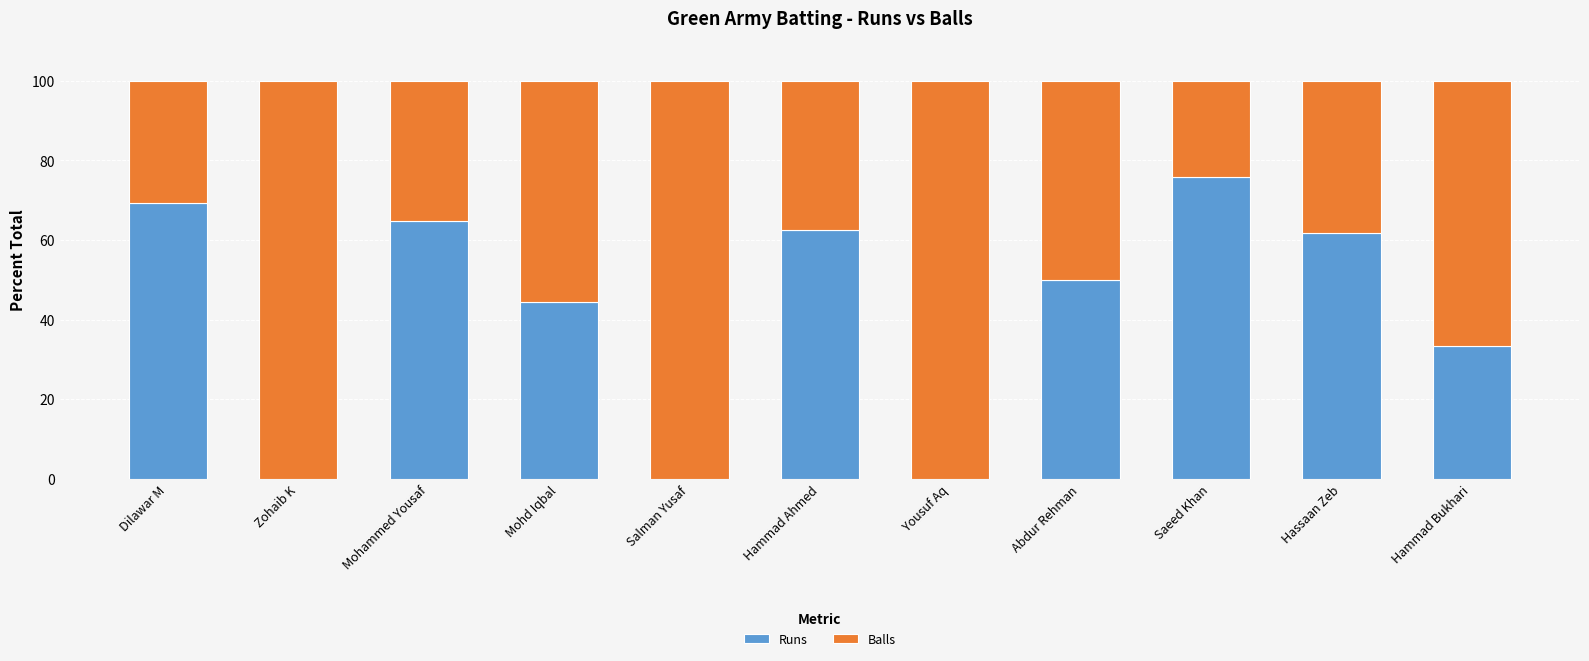

What is the total value across all series at Mohd Iqbal?

100.0